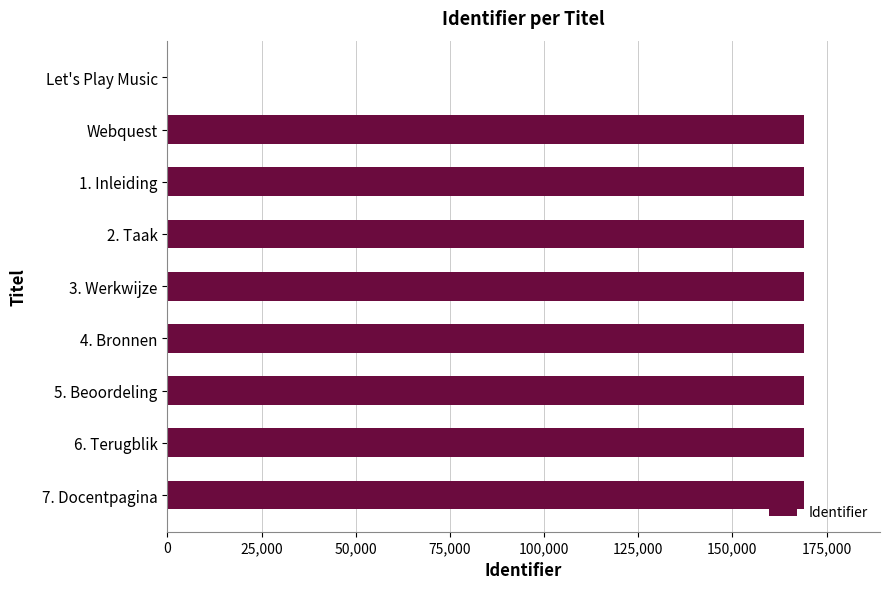

What is the sum of all values?

1351347